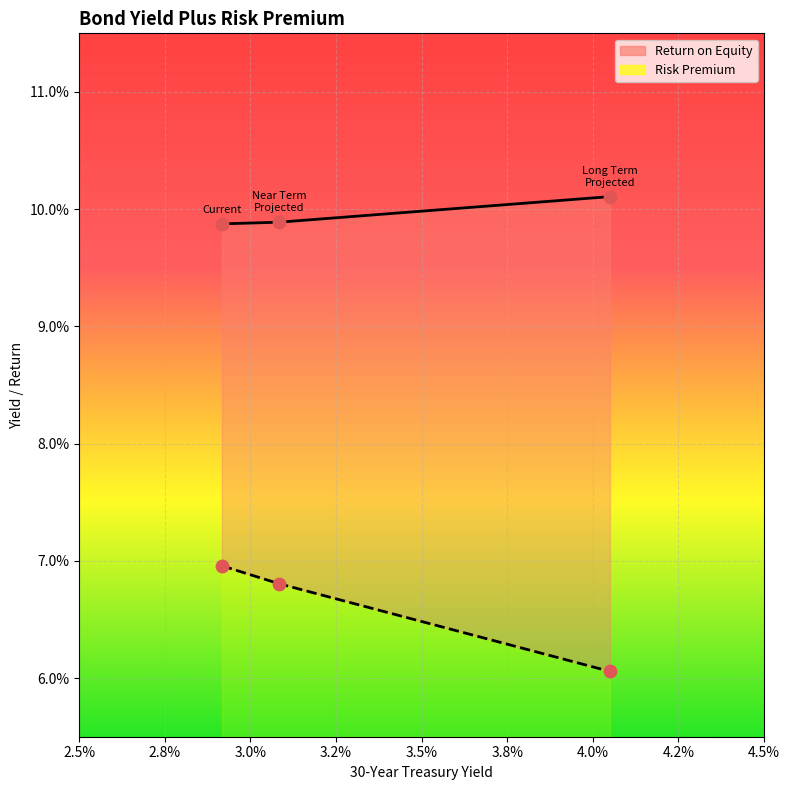

Is the value of Return on Equity at 2.8% greater than the value of Risk Premium at 2.5%?

Yes